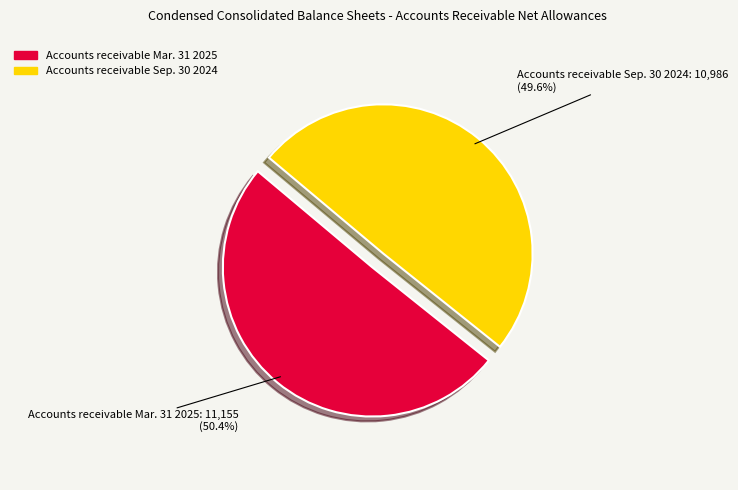

What percentage is the Accounts receivable Sep. 30 2024 slice, to the nearest percent?

50%